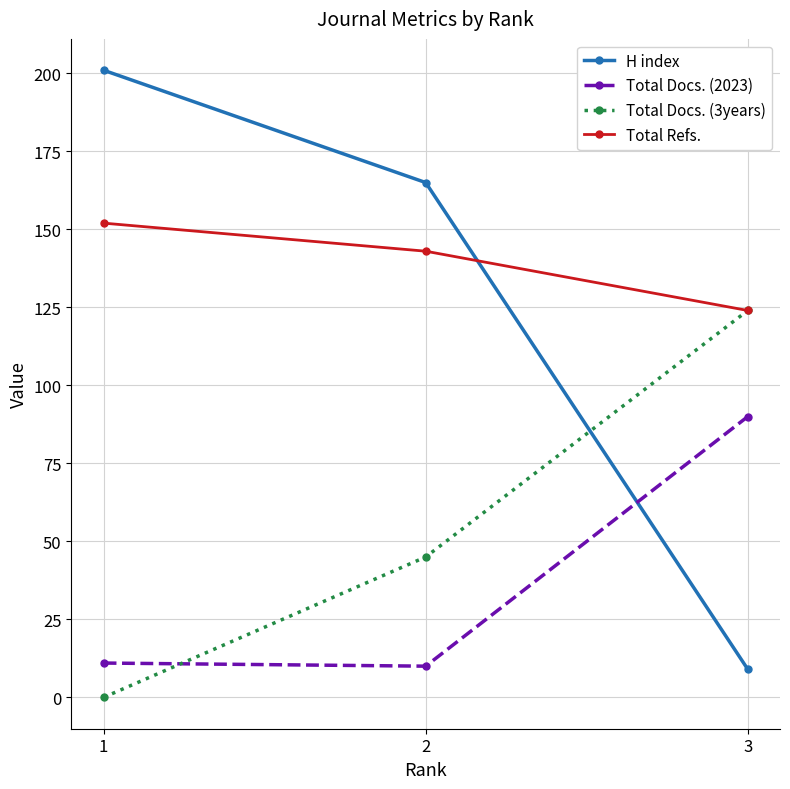

How many series are shown in this chart?

4